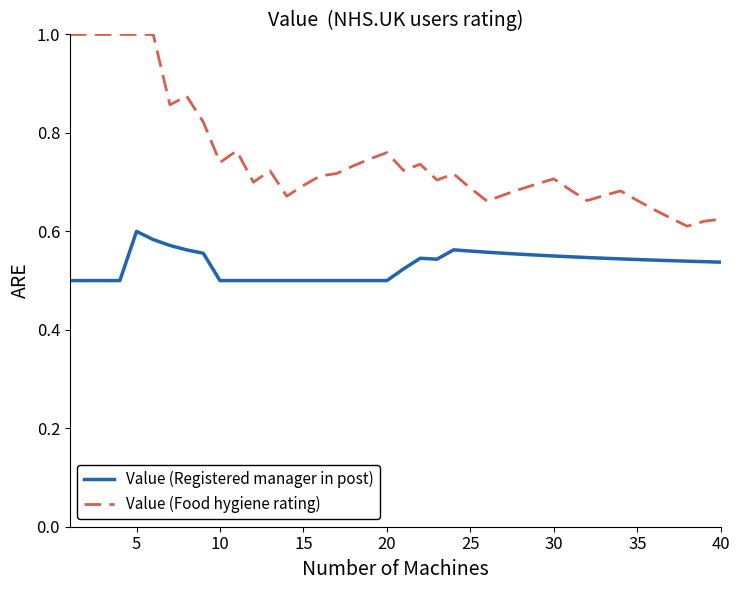

List the series in order of their peak value, lowest first.

Value (Registered manager in post), Value (Food hygiene rating)